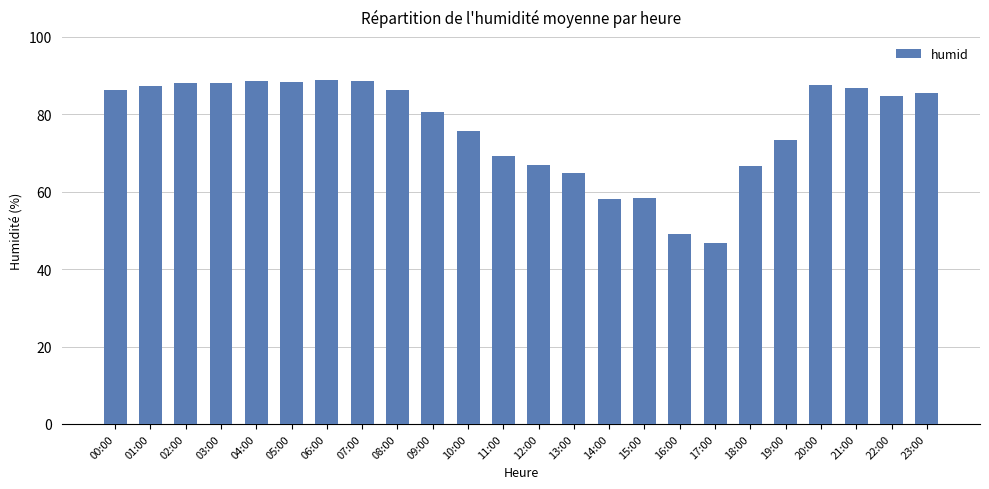

Count the number of categories in the chart.

24